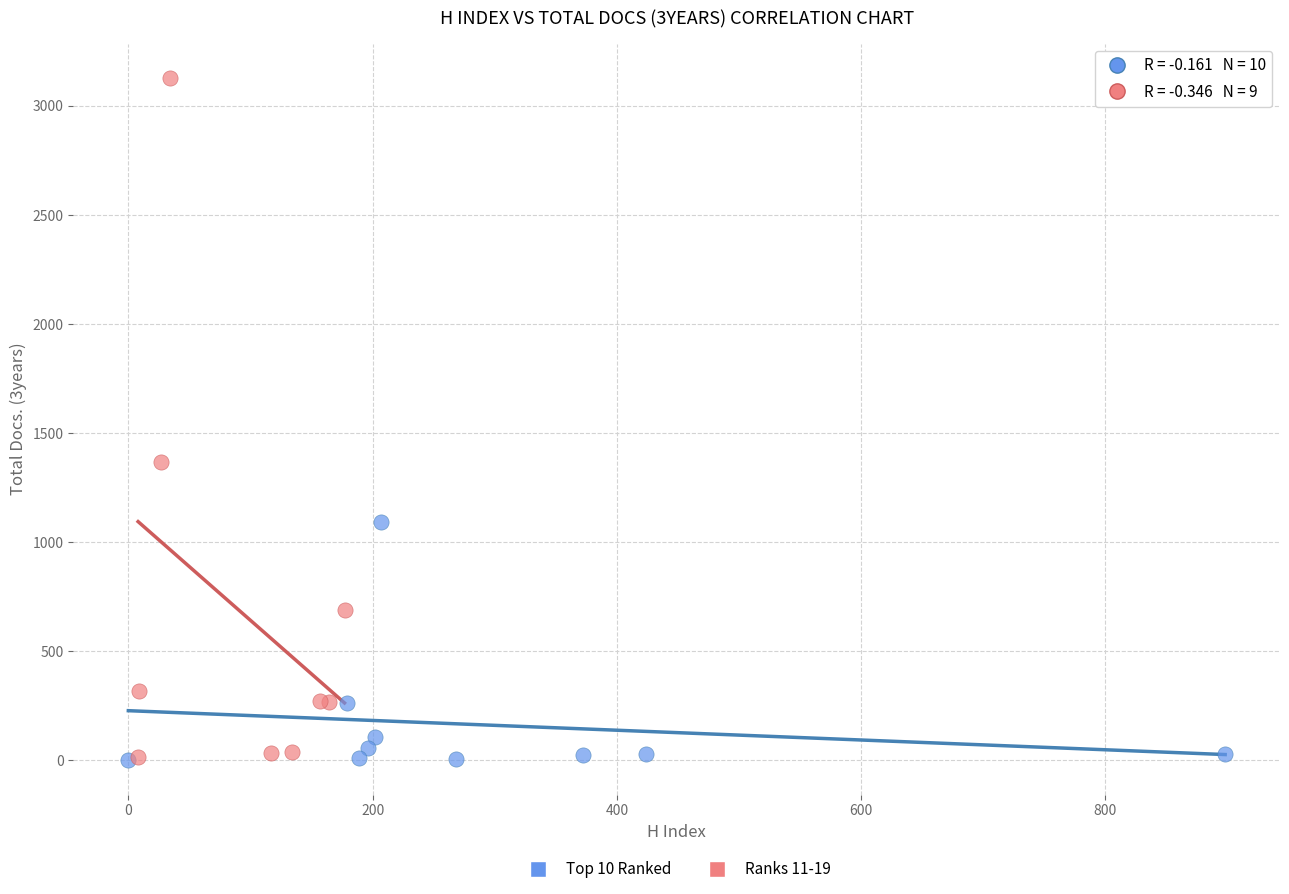

What are all the series names shown in the legend?

Top 10 Ranked, Ranks 11-19